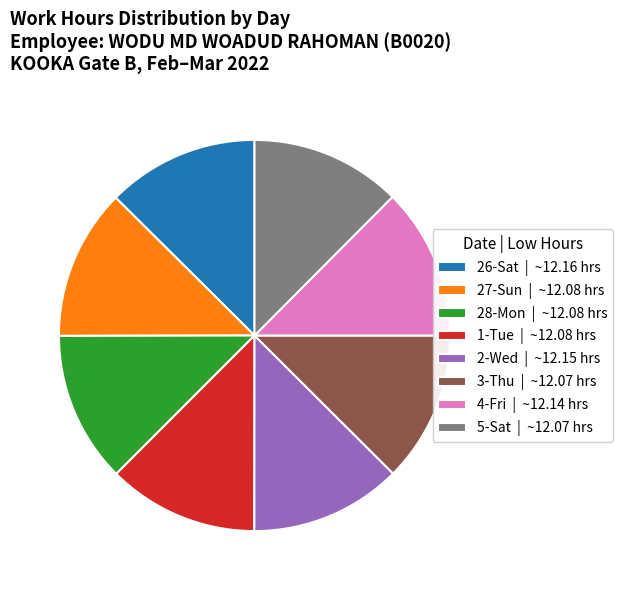

Does any single category account for the majority?

No